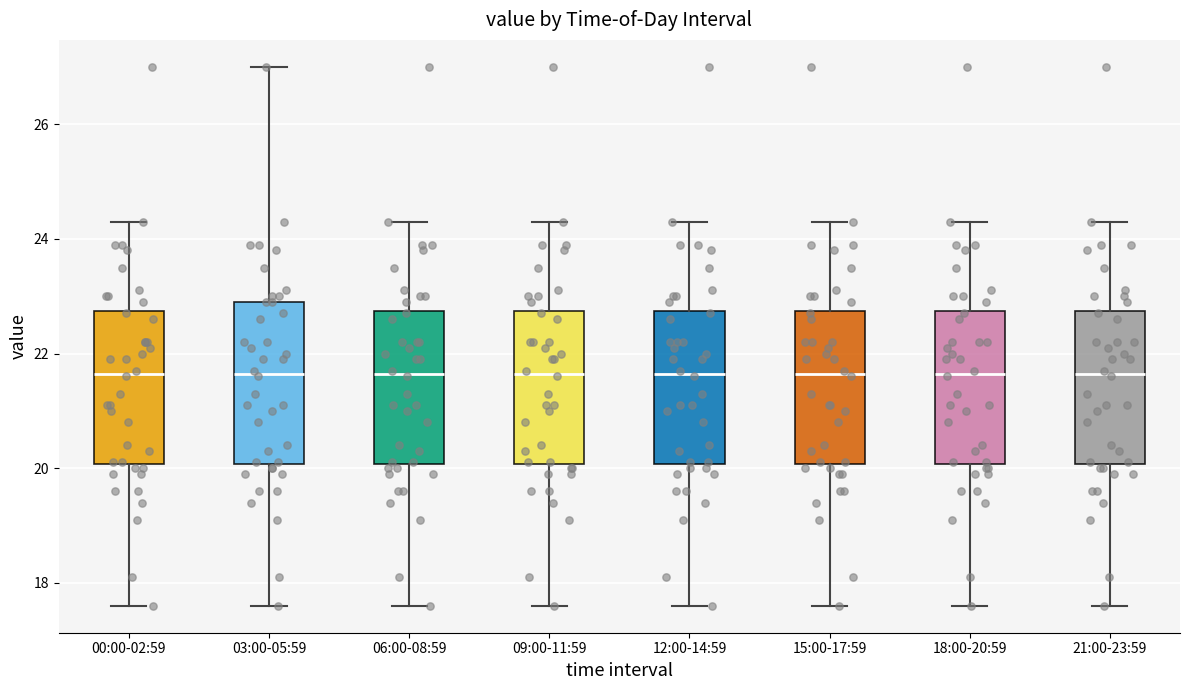

Where is the upper edge of the box for 06:00-08:59 on the y-axis? The values are not printed on the chart, so give them approximately, as read against the axis.

22.8